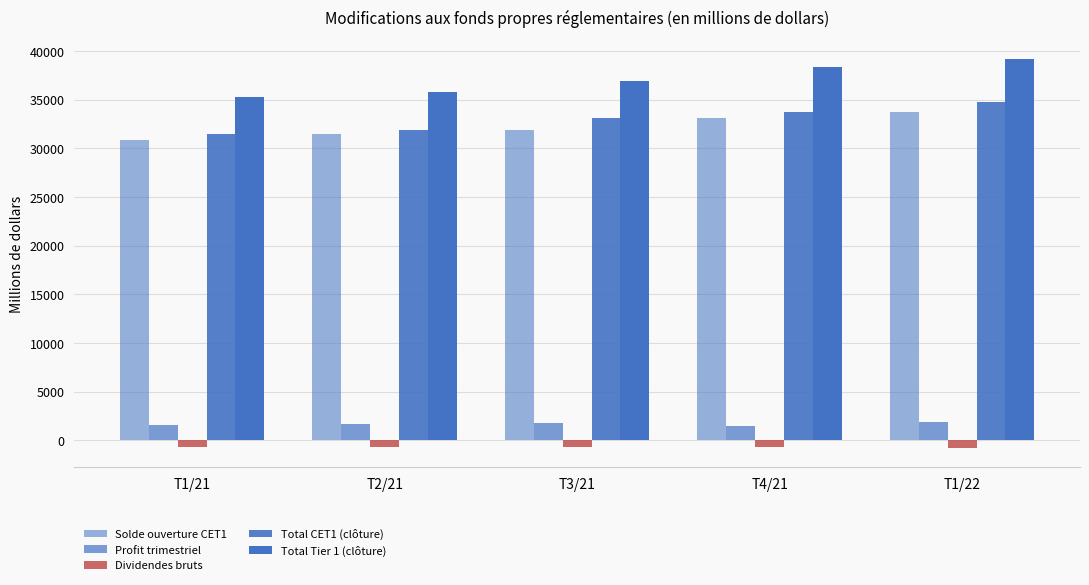

The value of Solde ouverture CET1 at T2/21 is 50337. True or false?

False